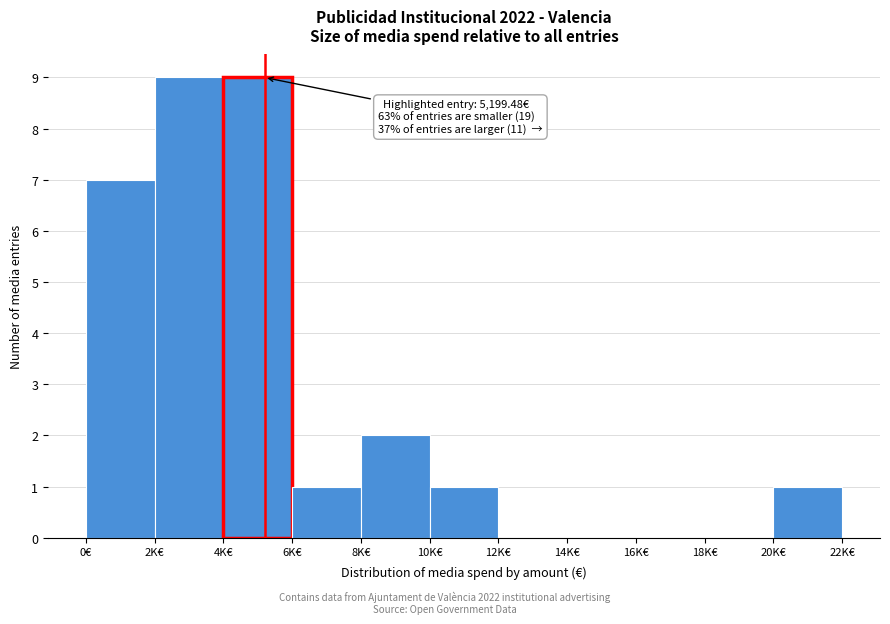

Reading left to right, transcribe all the data shown in this chart.

0€=7	2K€=9	4K€=9	6K€=1	8K€=2	10K€=1	12K€=0	14K€=0	16K€=0	18K€=0	20K€=1